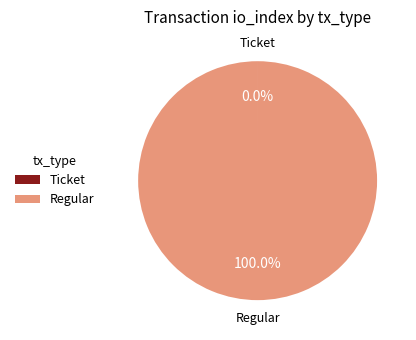

What is the largest slice in the pie chart?

Regular